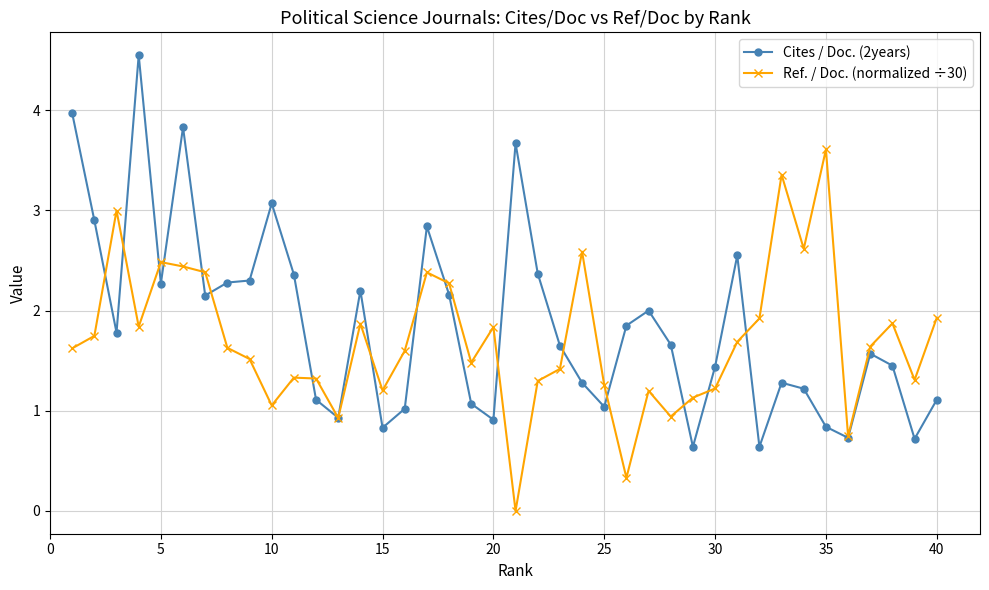

What is the difference between the maximum and minimum values in the Ref. / Doc. (normalized ÷30) series?

3.6